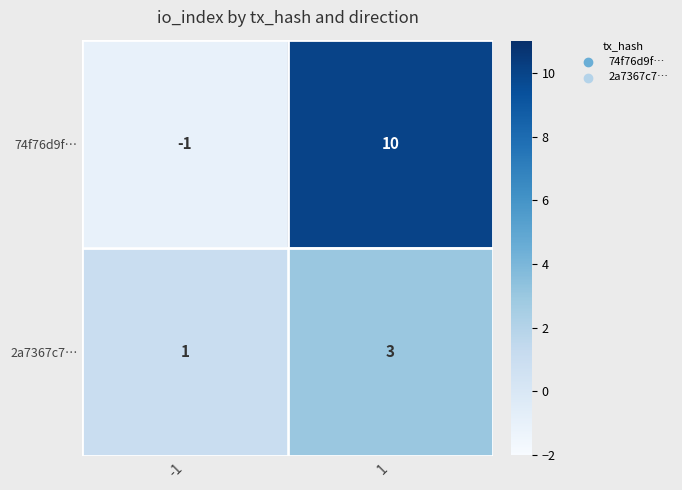

At 1, list the series in order from smallest to largest.

2a7367c7…, 74f76d9f…